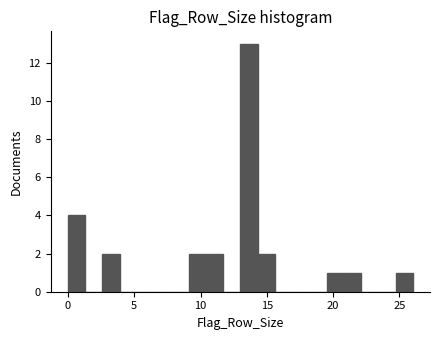

Read against the x-axis, roughly where is the centre of the tallest bar?

13.5